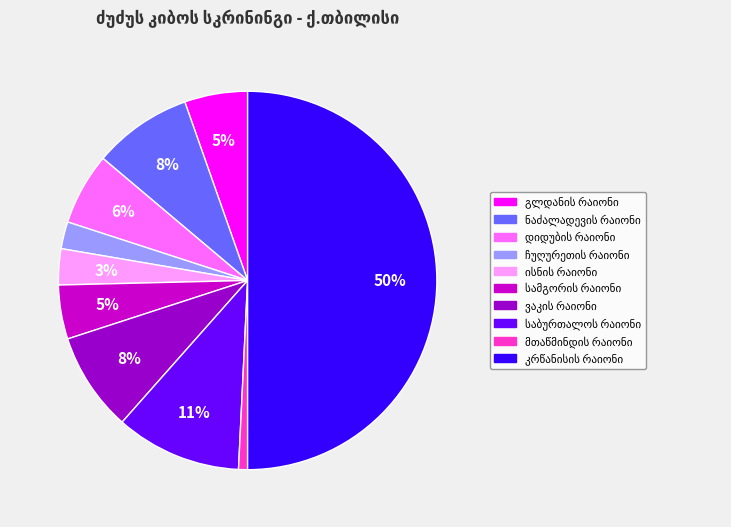

To the nearest percent, what is the average slice percentage?

10%